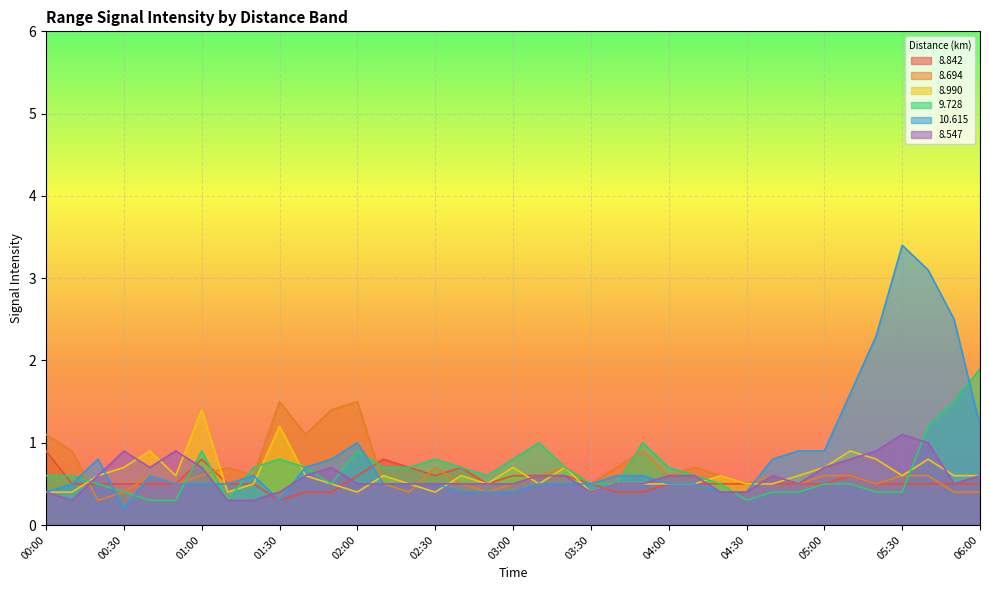

What is the average value of the   8.694 series?

0.7